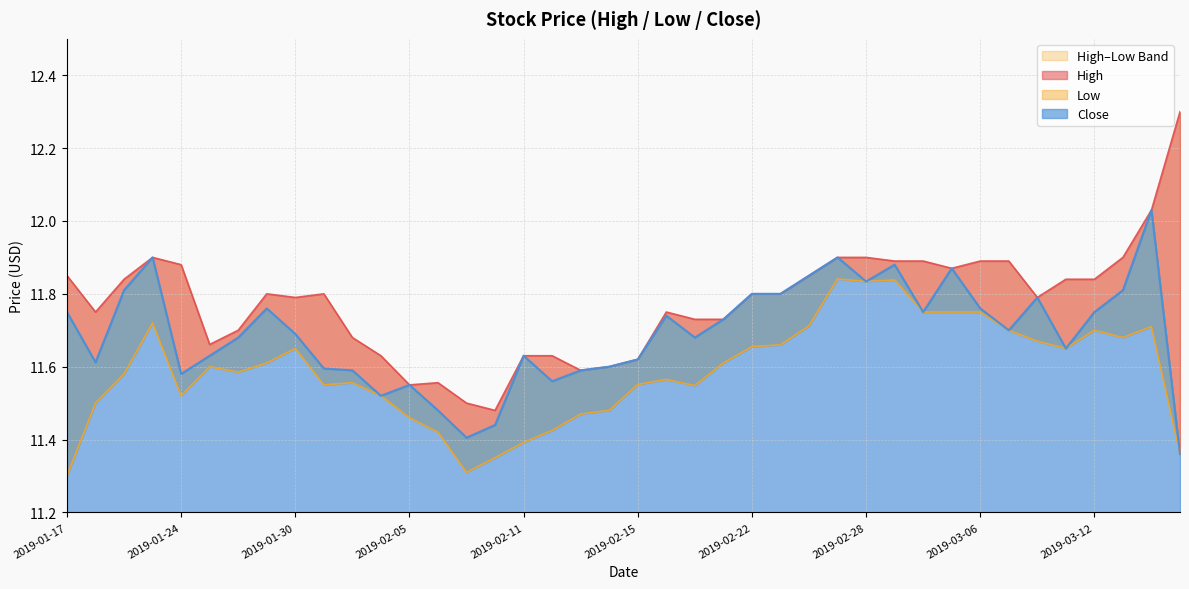

What is the label of the 11th point from the right?

2019-03-01